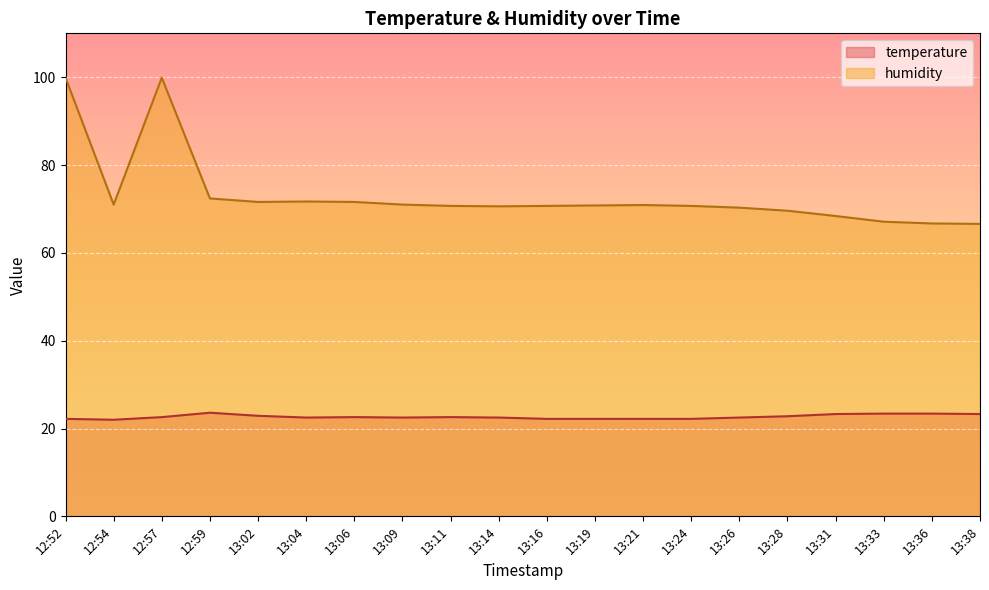

What is the difference between the maximum and minimum values in the humidity series?

33.3